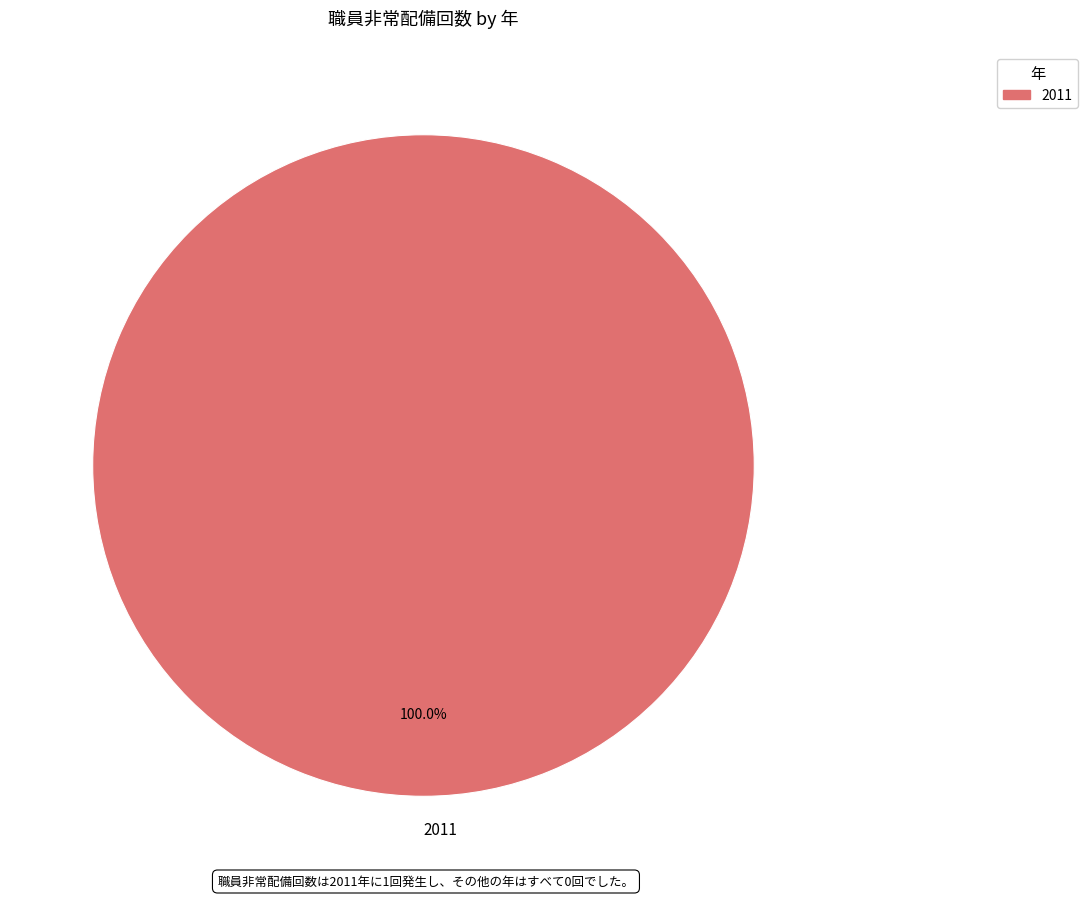

How many slices are in this pie chart?

1